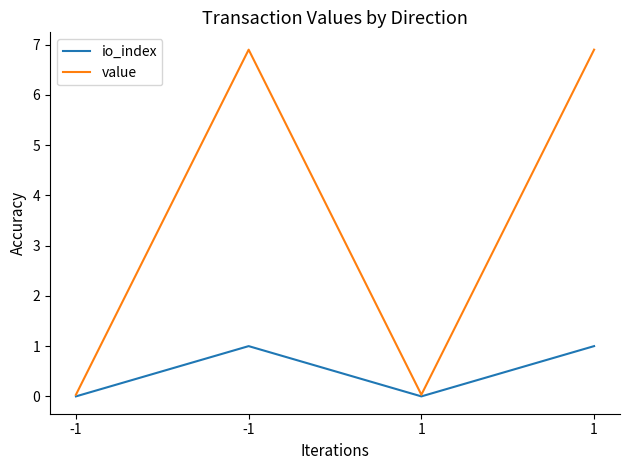

How many io_index values are between 0 and 1?

4